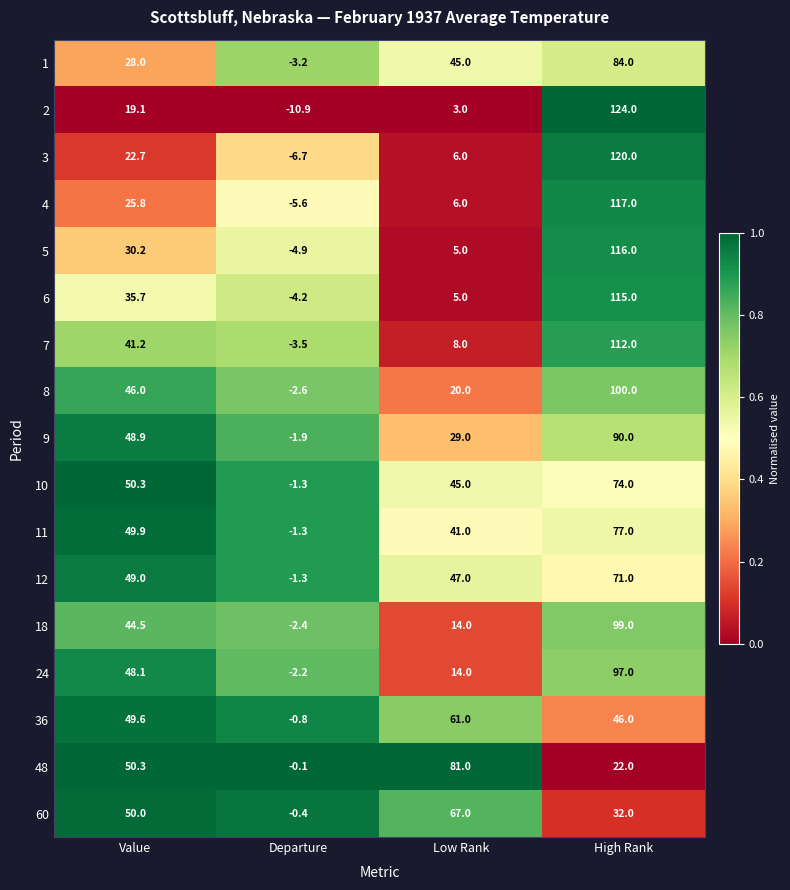

What is the average value of the 7 series?

39.4